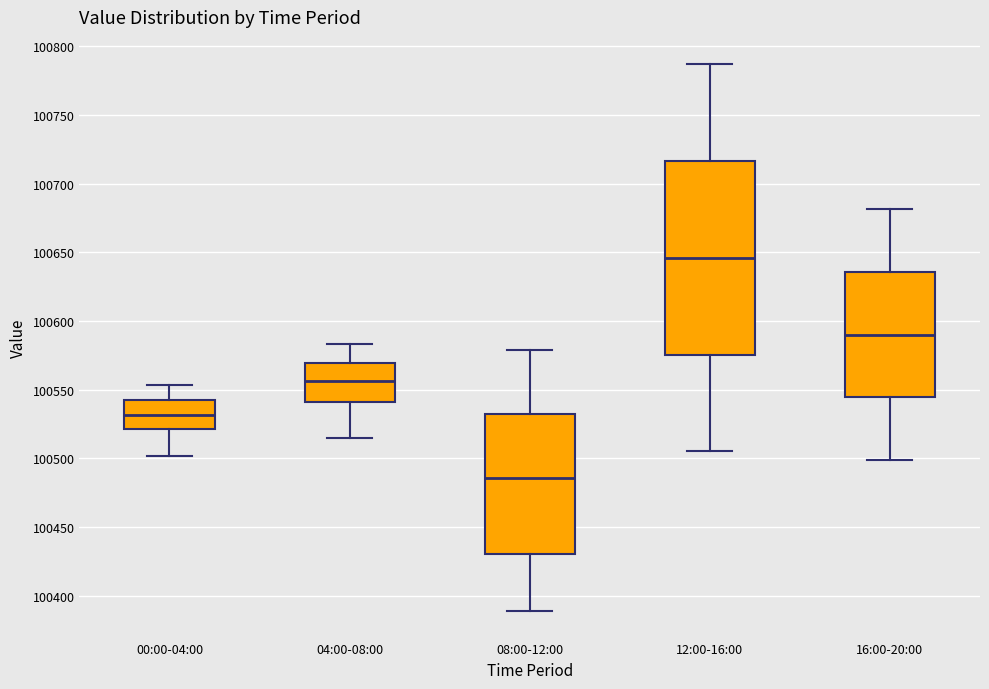

Reading left to right, read every box against the y-axis: the position of its median line, the range the box covers, and the ends of its whiskers. The values are not printed on the chart, so give them approximately, as read against the axis.

00:00-04:00: median 100530, box 100520 to 100540, whiskers 100500 to 100555
04:00-08:00: median 100555, box 100540 to 100570, whiskers 100515 to 100585
08:00-12:00: median 100485, box 100430 to 100530, whiskers 100390 to 100580
12:00-16:00: median 100645, box 100575 to 100715, whiskers 100505 to 100785
16:00-20:00: median 100590, box 100545 to 100635, whiskers 100500 to 100680